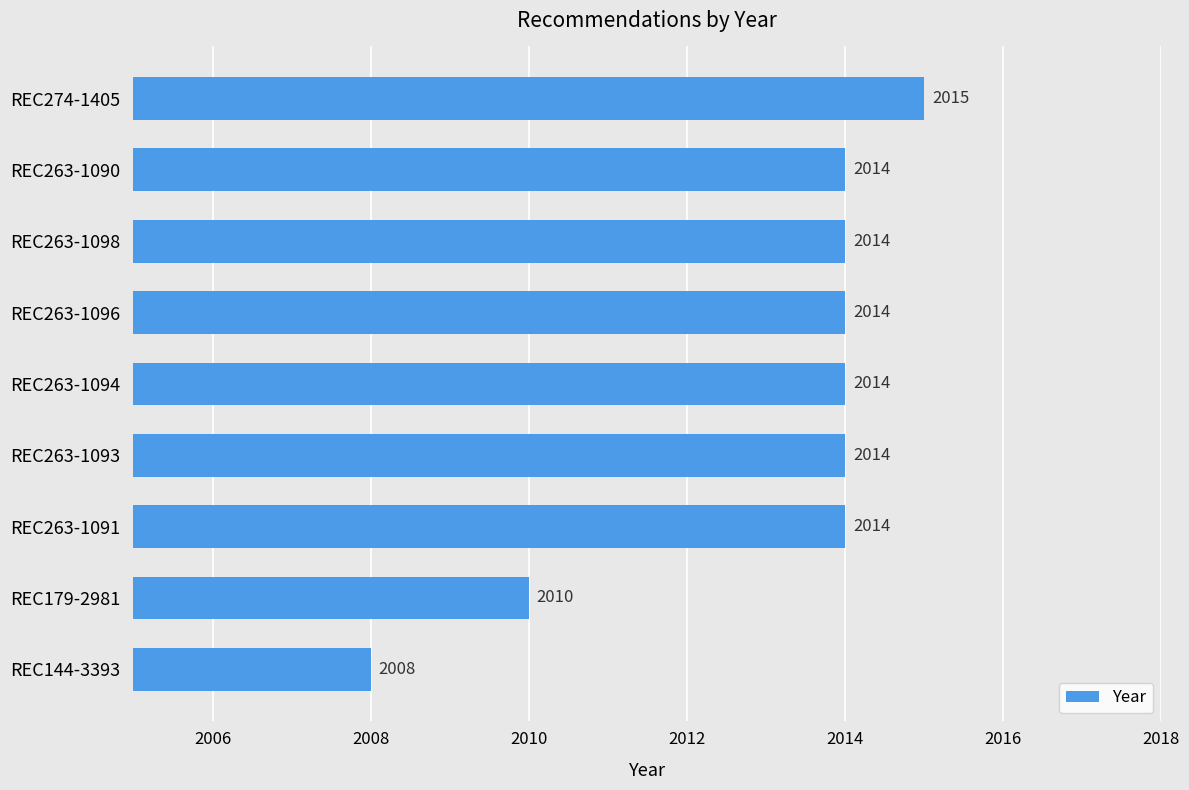

Count the number of data series in this chart.

1